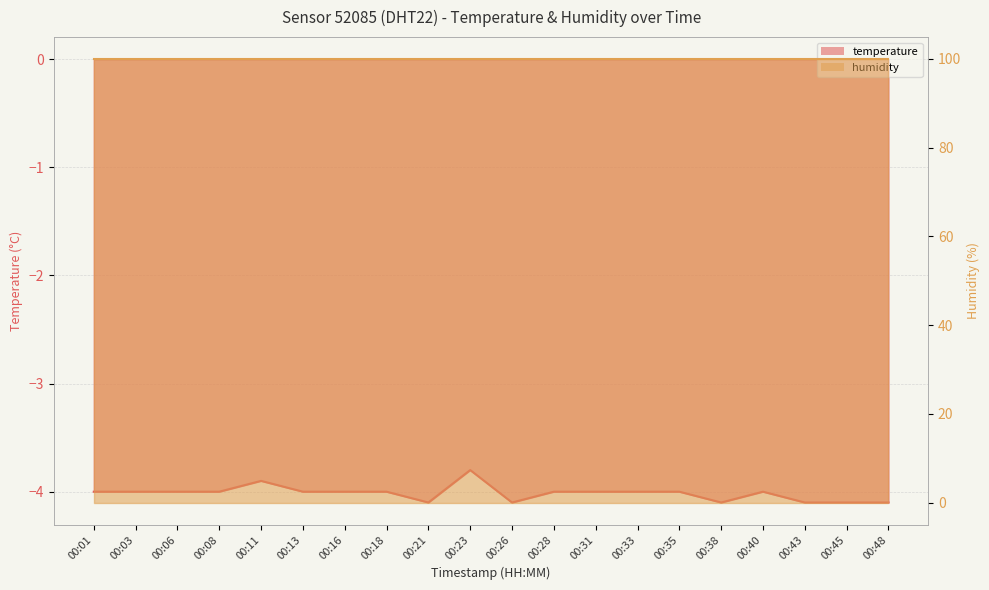

Which has a higher value, 00:23 or 00:28?

00:23